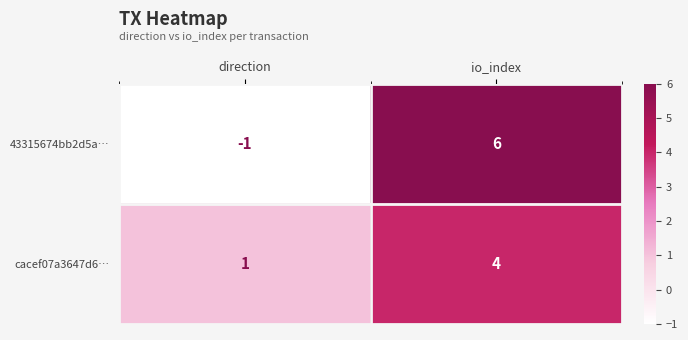

What is the difference between the highest and lowest values at io_index?

2